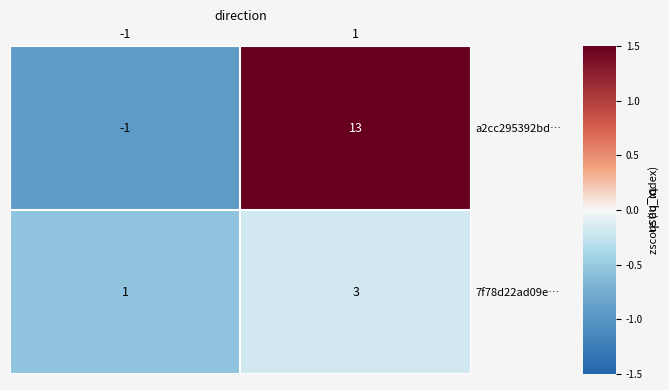

Reading right to left, transcribe all the data shown in this chart.

a2cc295392bd…: 1=13	-1=-1
7f78d22ad09e…: 1=3	-1=1